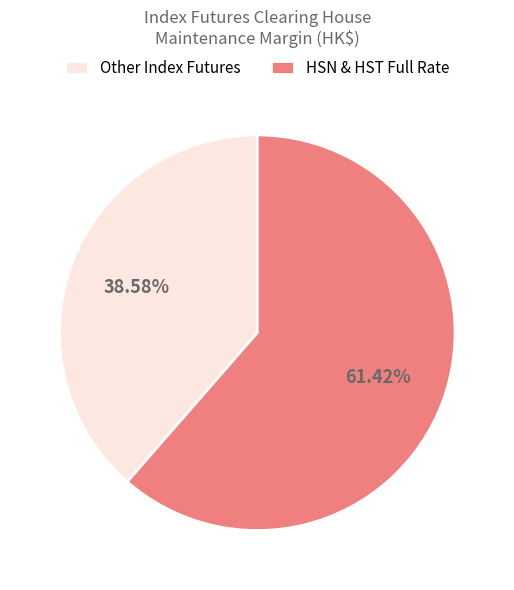

What is the largest slice in the pie chart?

HSN & HST Full Rate